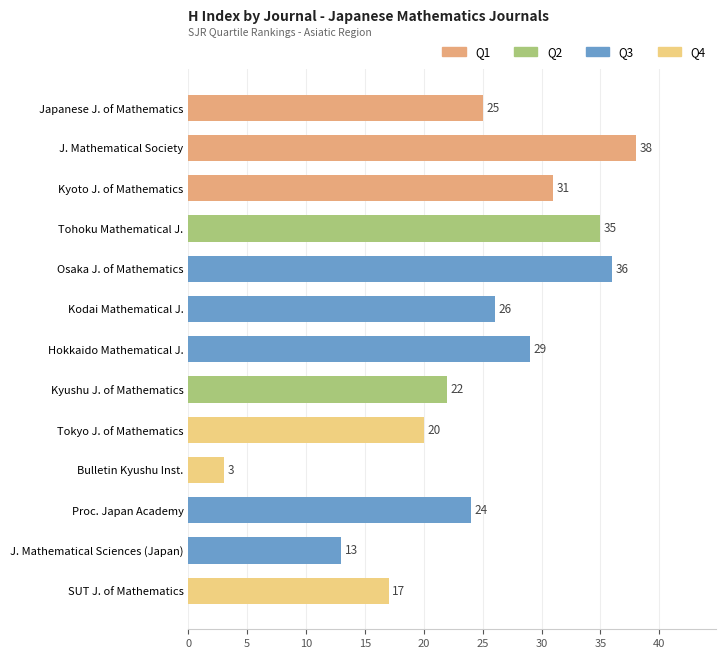

What is the minimum value shown in the chart?

3